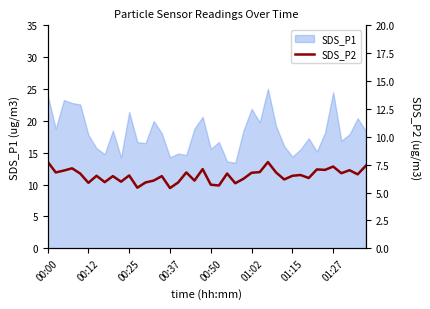

What is the approximate value at 18?

6.1